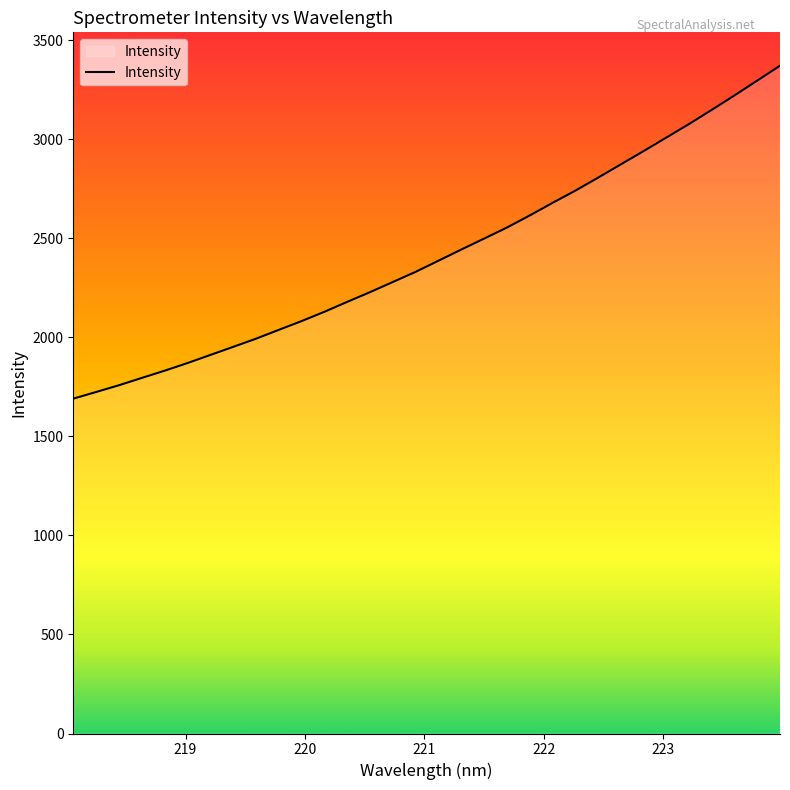

What is the maximum value shown in the chart?

3372.5